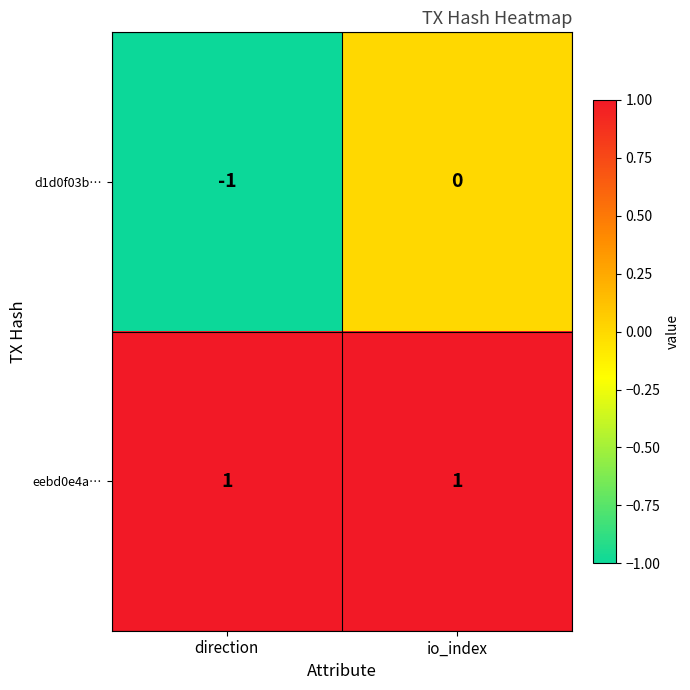

How many series are shown in this chart?

2